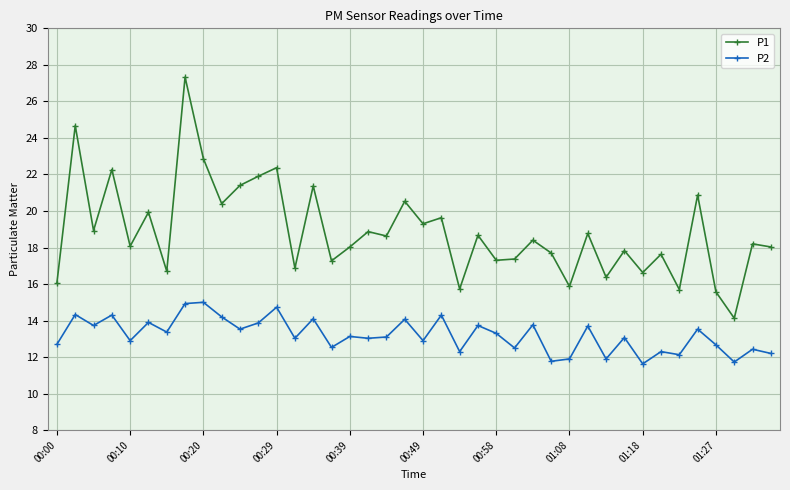

Which series has the largest total across all categories?

P1